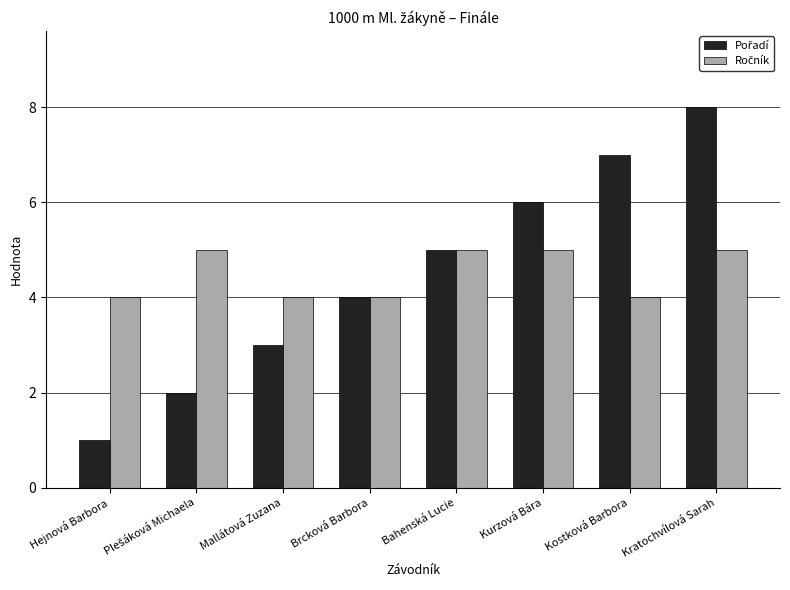

What is the spread (max minus min) of values at Mallátová Zuzana?

1